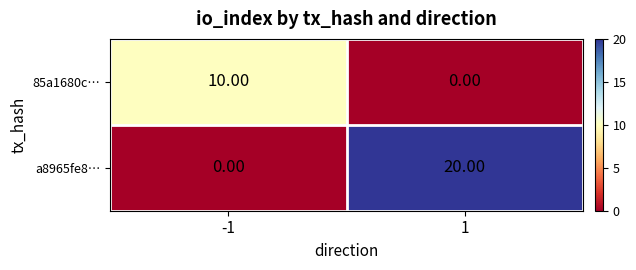

Between -1 and 1, which series saw the biggest shift?

a8965fe8…